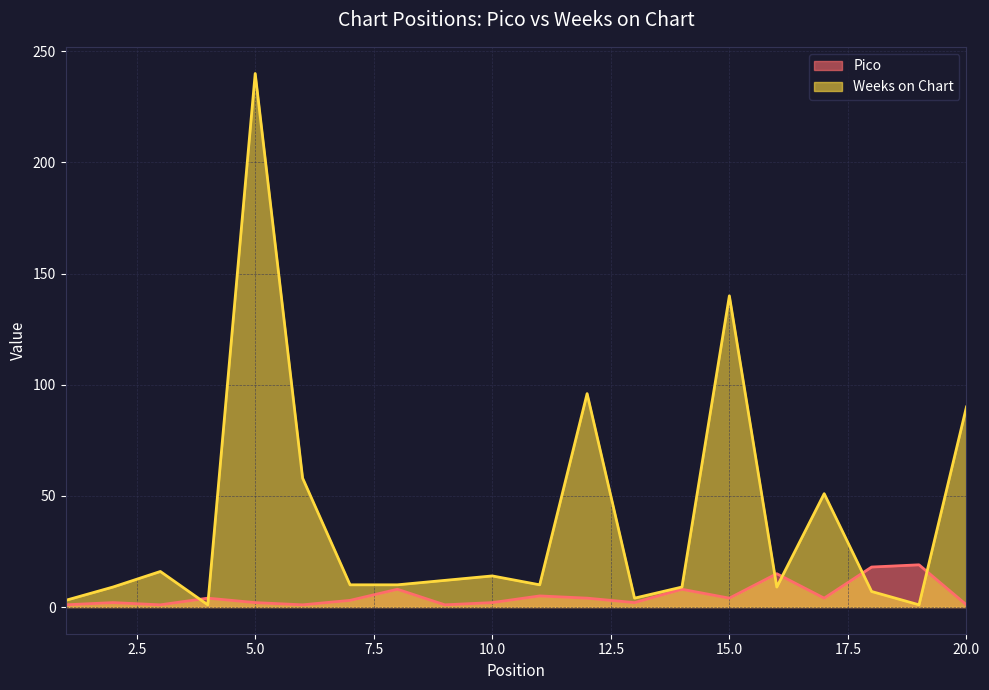

How many data points in Pico are less than 4?

10